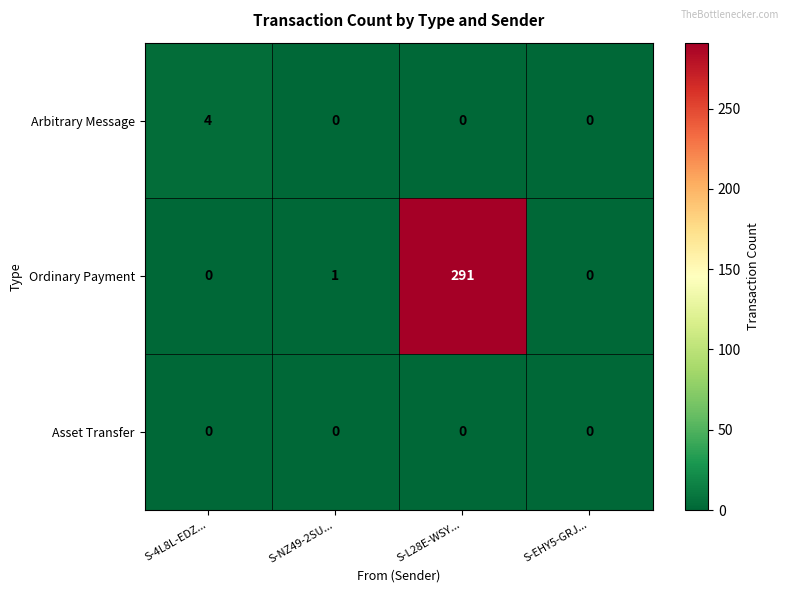

At which category is the sum across all series the highest?

S-L28E-WSY...